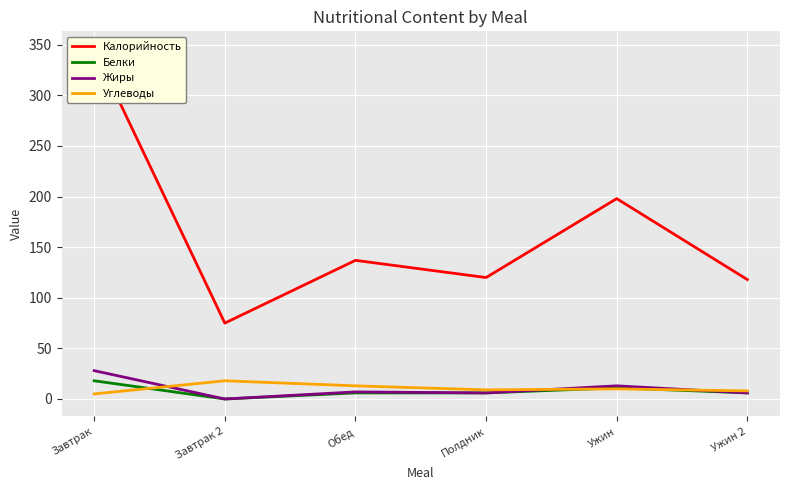

True or false: Жиры and Белки cross at least once.

False